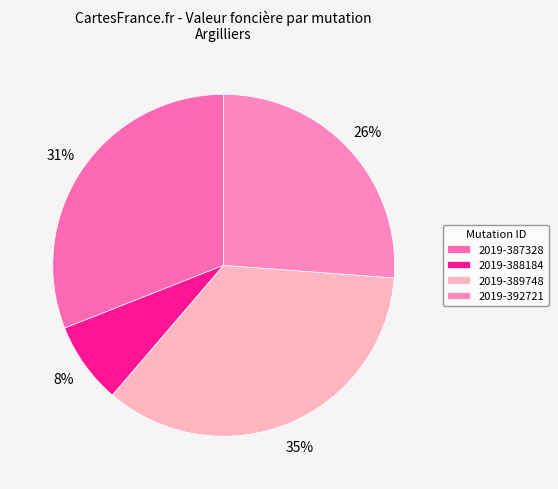

To the nearest percent, what portion does 2019-387328 represent?

31%